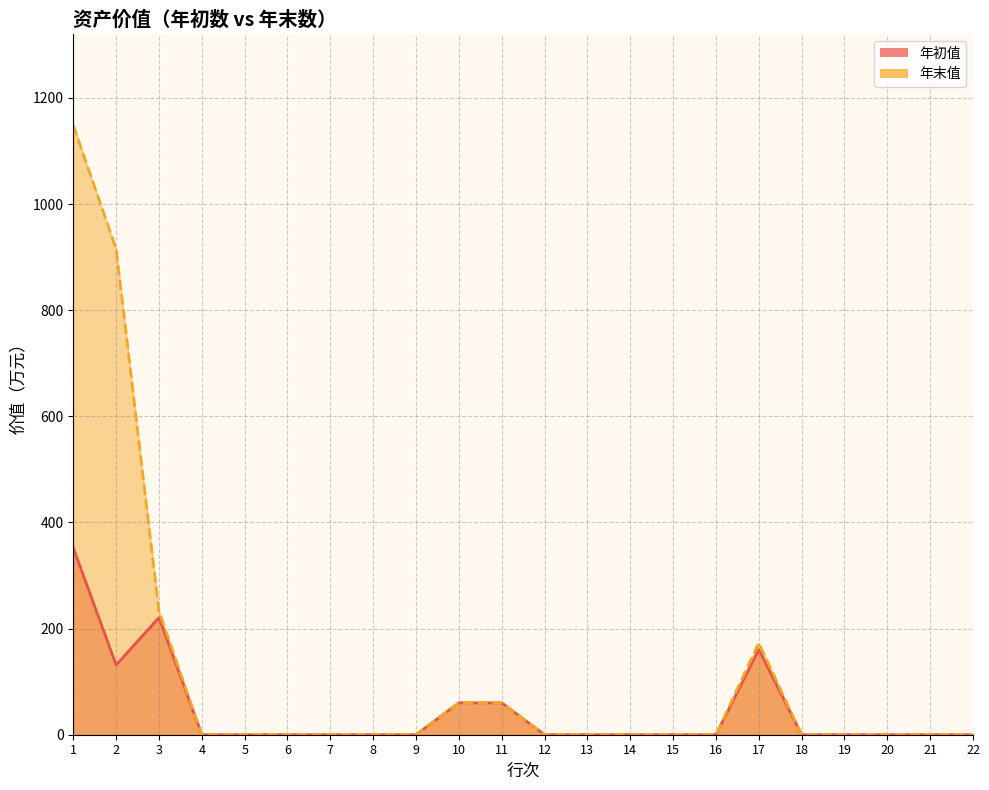

Reading left to right, what are all the values shown in this chart?

年初值: 352.0	131.5	220.6	0.0	0.0	0.0	0.0	0.0	0.0	60.1	60.1	0.0	0.0	0.0	0.0	0.0	160.5	0.0	0.0	0.0	0.0	0.0
年末值: 1148.4	915.4	233.0	0.0	0.0	0.0	0.0	0.0	0.0	60.1	60.1	0.0	0.0	0.0	0.0	0.0	172.9	0.0	0.0	0.0	0.0	0.0